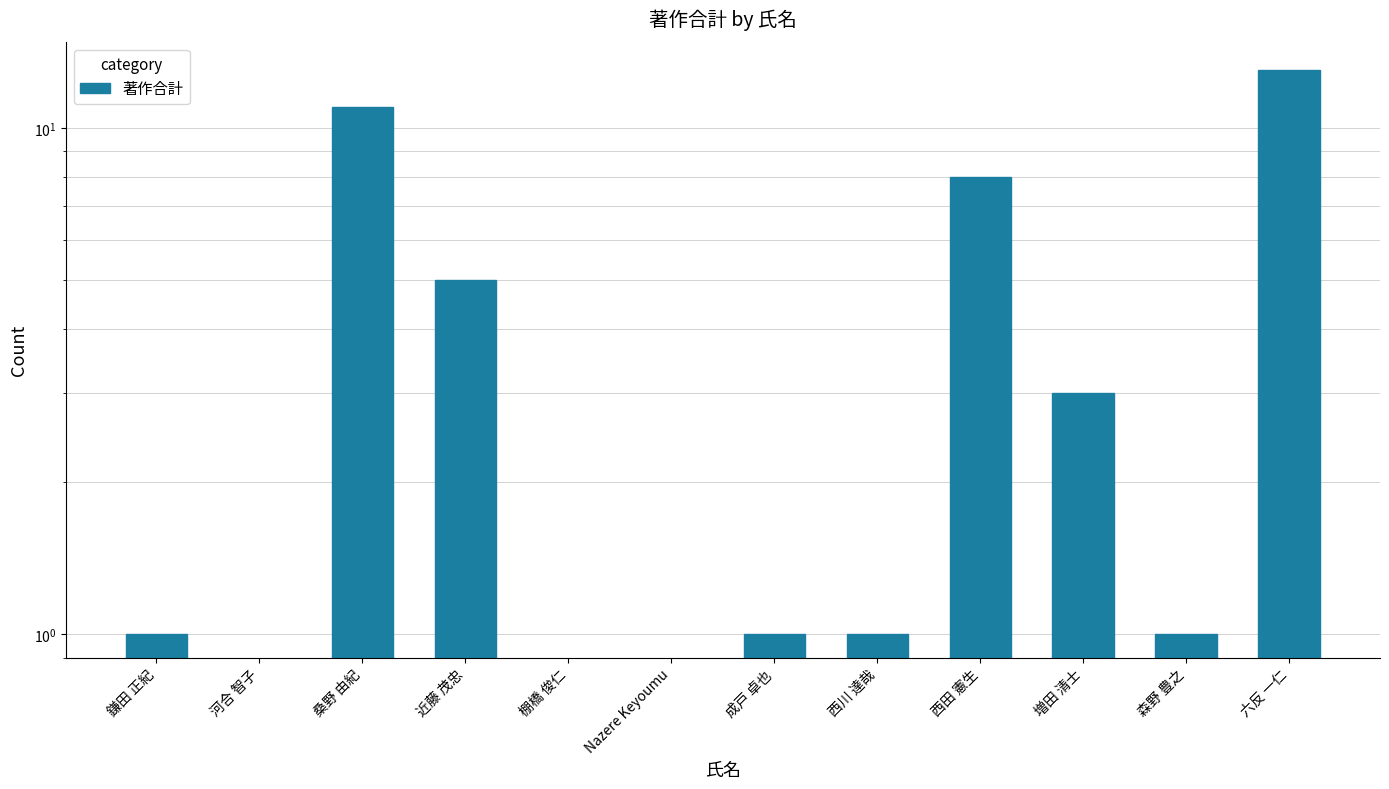

Which label corresponds to the smallest value in the chart?

河合 智子